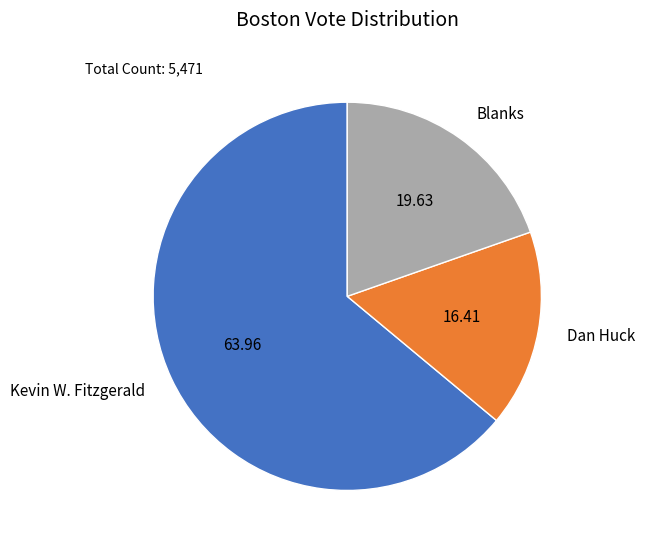

True or false: Kevin W. Fitzgerald accounts for 64% of the total.

True